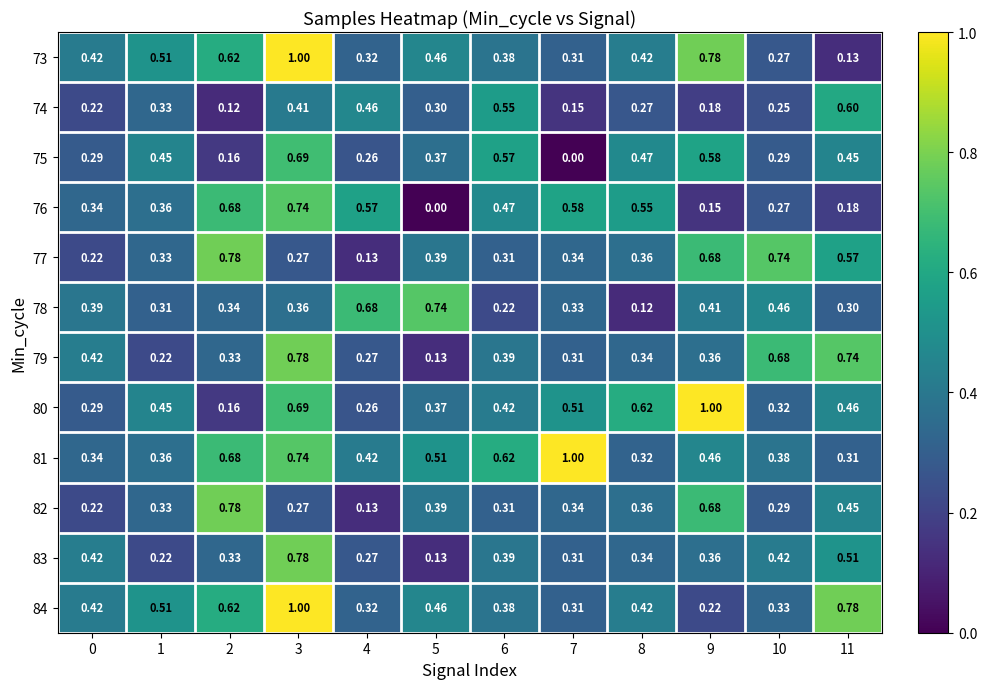

Is the value of 79 at 0 greater than the value of 76 at 7?

No